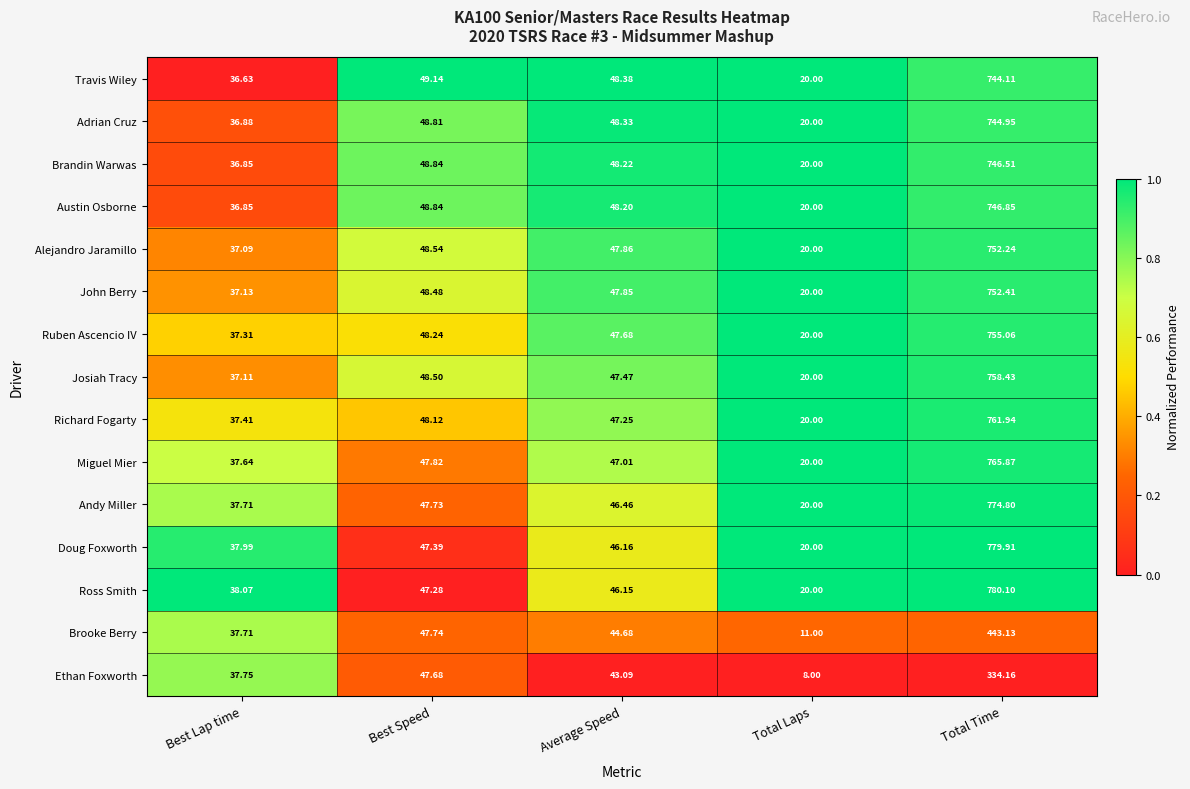

Between Best Lap time and Best Speed, which series saw the biggest shift?

Travis Wiley